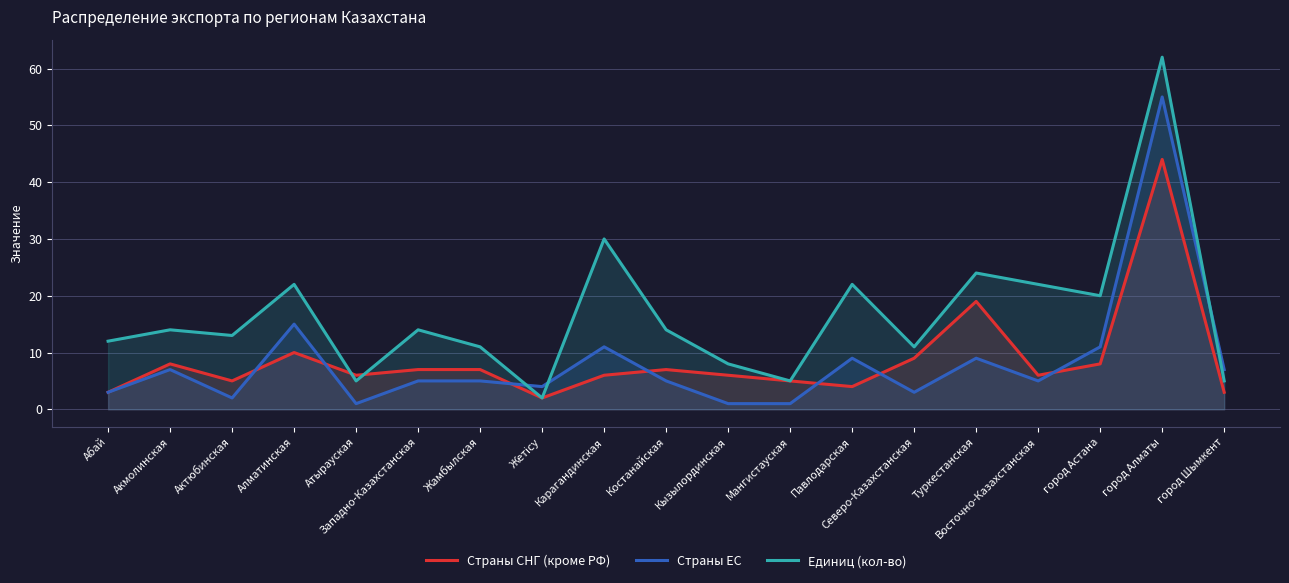

True or false: Страны СНГ (кроме РФ) and Страны ЕС intersect in this chart.

True